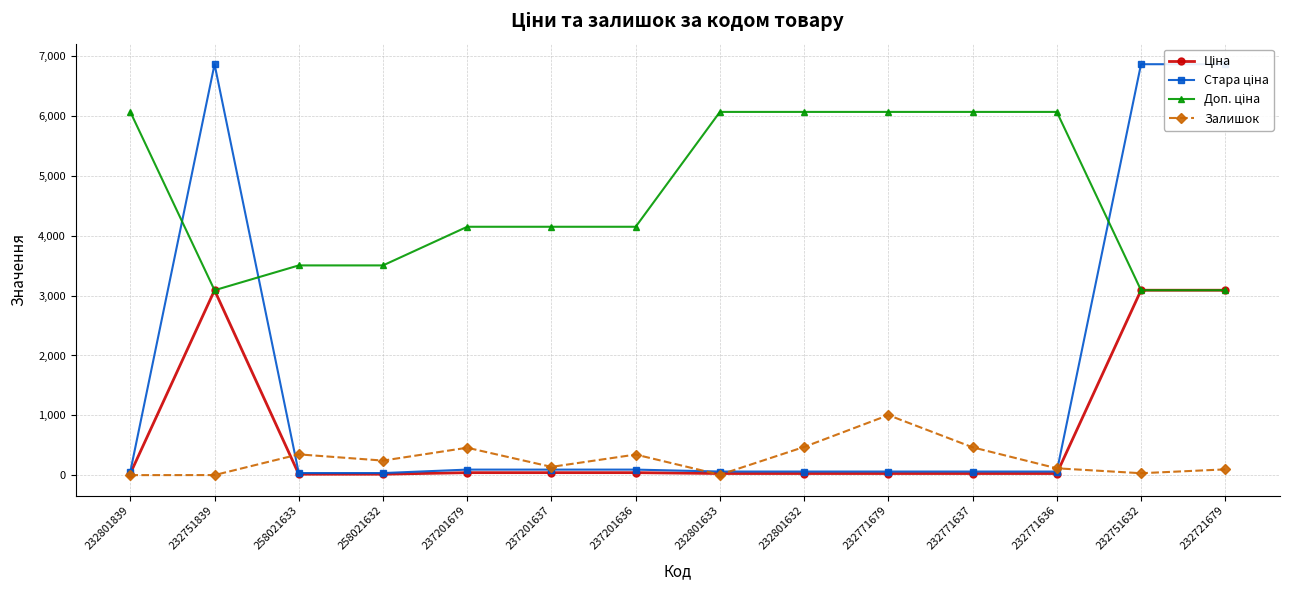

What is the difference between the second highest and minimum values in the Стара ціна series?

6834.8